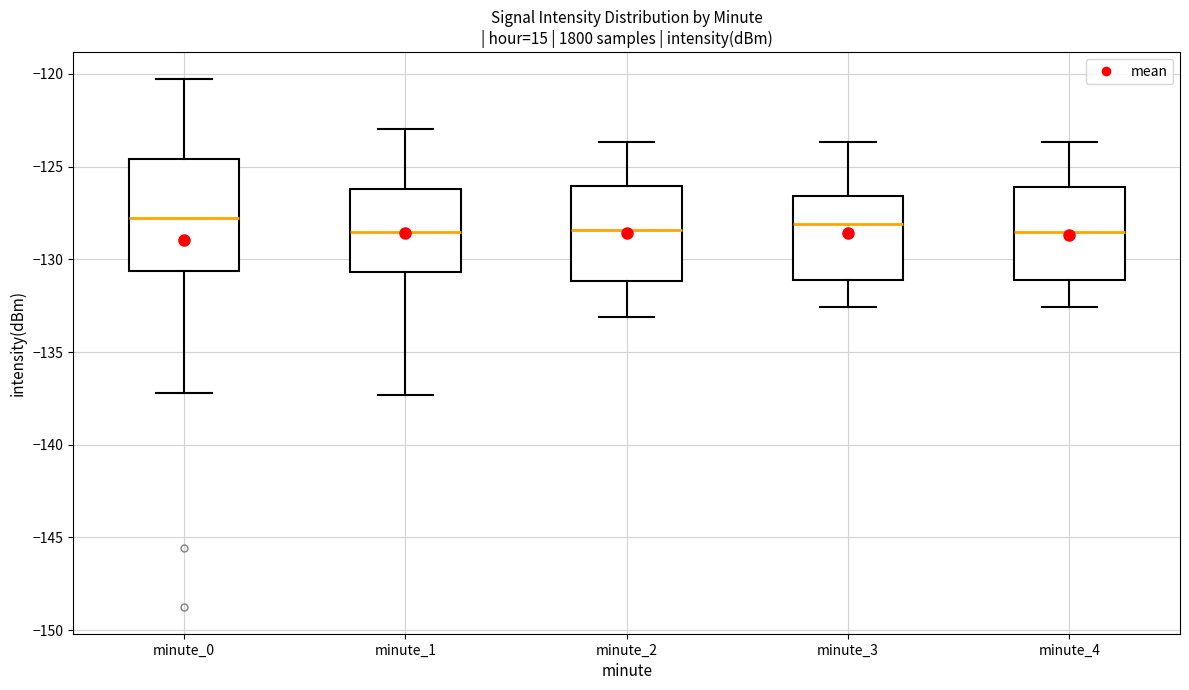

Which box is the tallest, from its lower edge to its upper edge?

minute_0